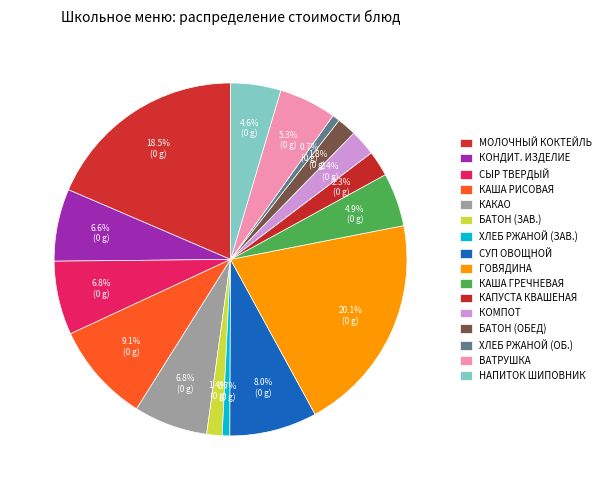

Count the number of slices in the pie.

16